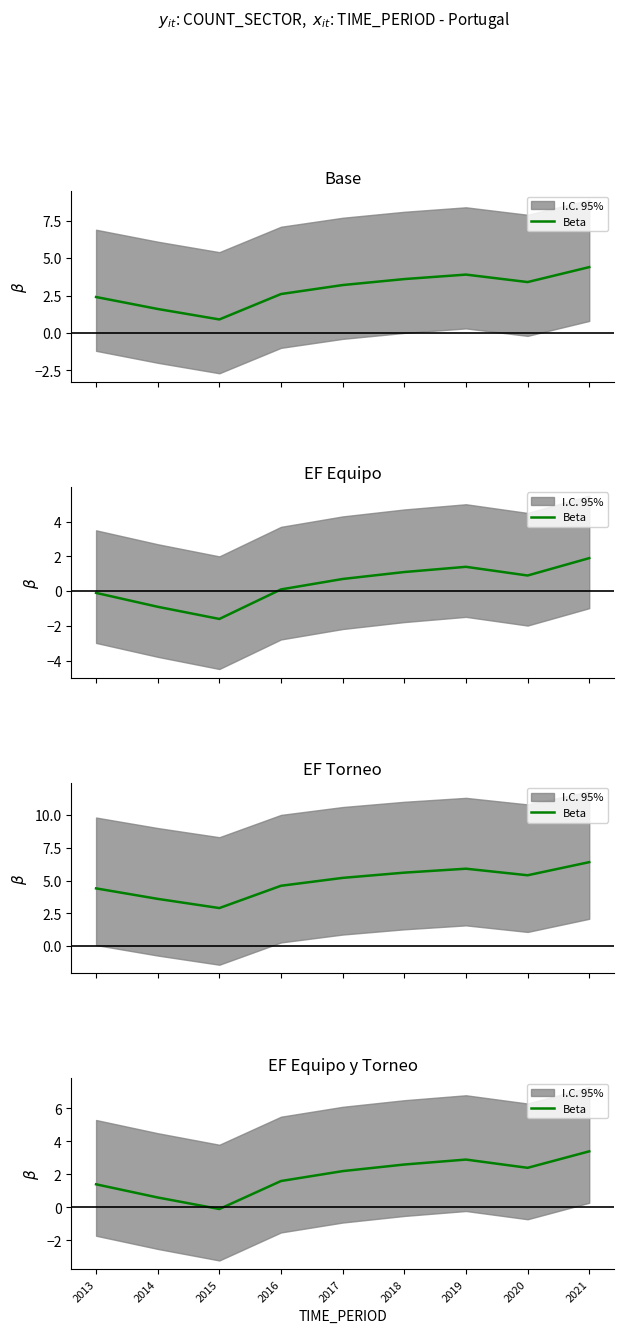

Rank the categories by value from lowest to highest.

2015, 2014, 2013, 2016, 2017, 2020, 2018, 2019, 2021